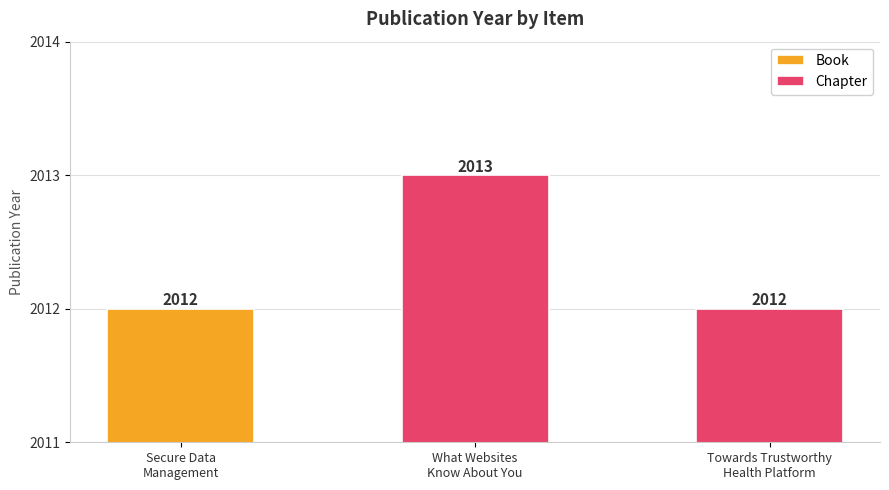

What is the maximum value for Chapter?

2013